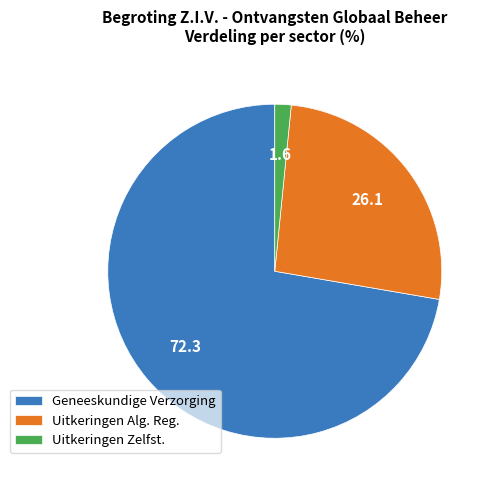

Is it true that Uitkeringen Alg. Reg. is 38% of the pie?

False